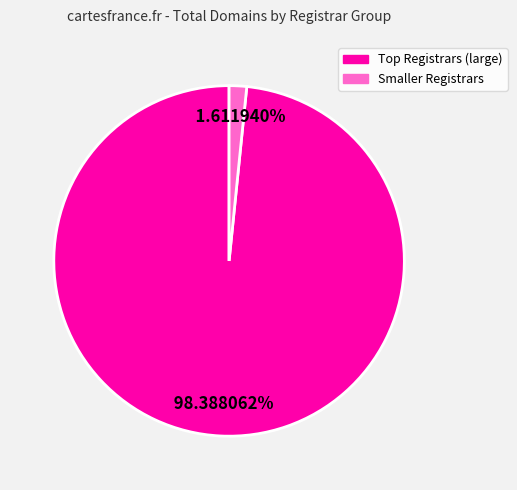

Does any single category account for the majority?

Yes